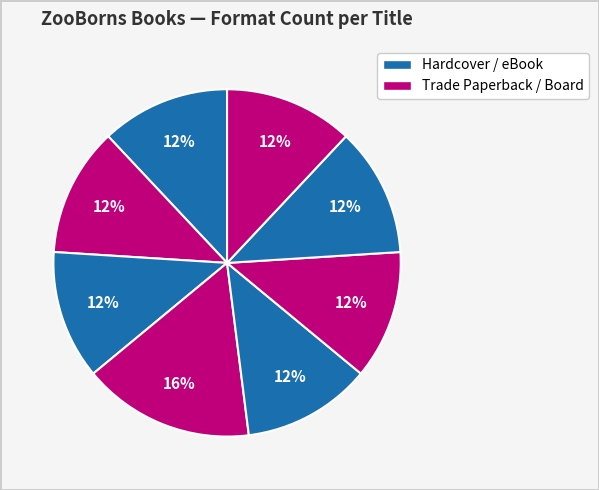

Count the number of slices in the pie.

8